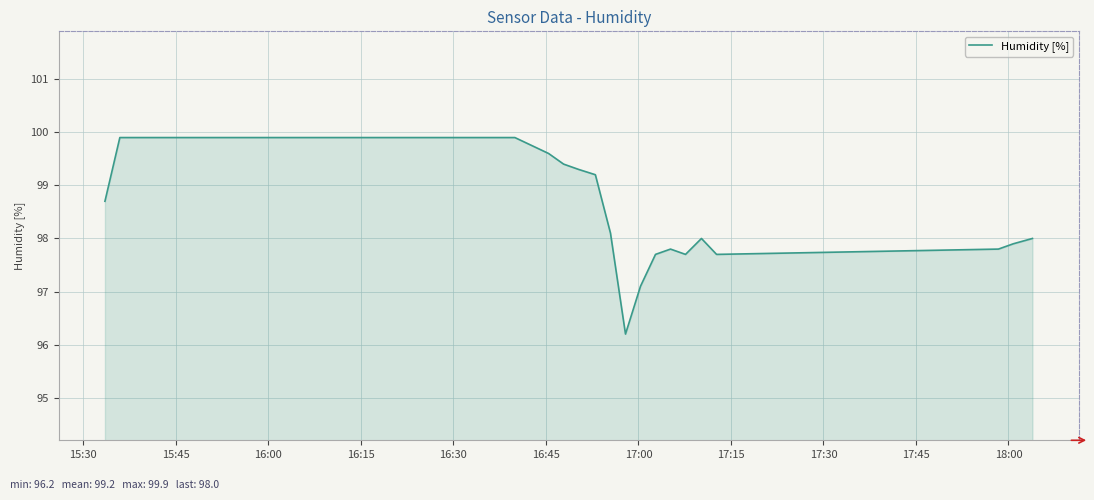

What is the greatest value displayed?

99.9